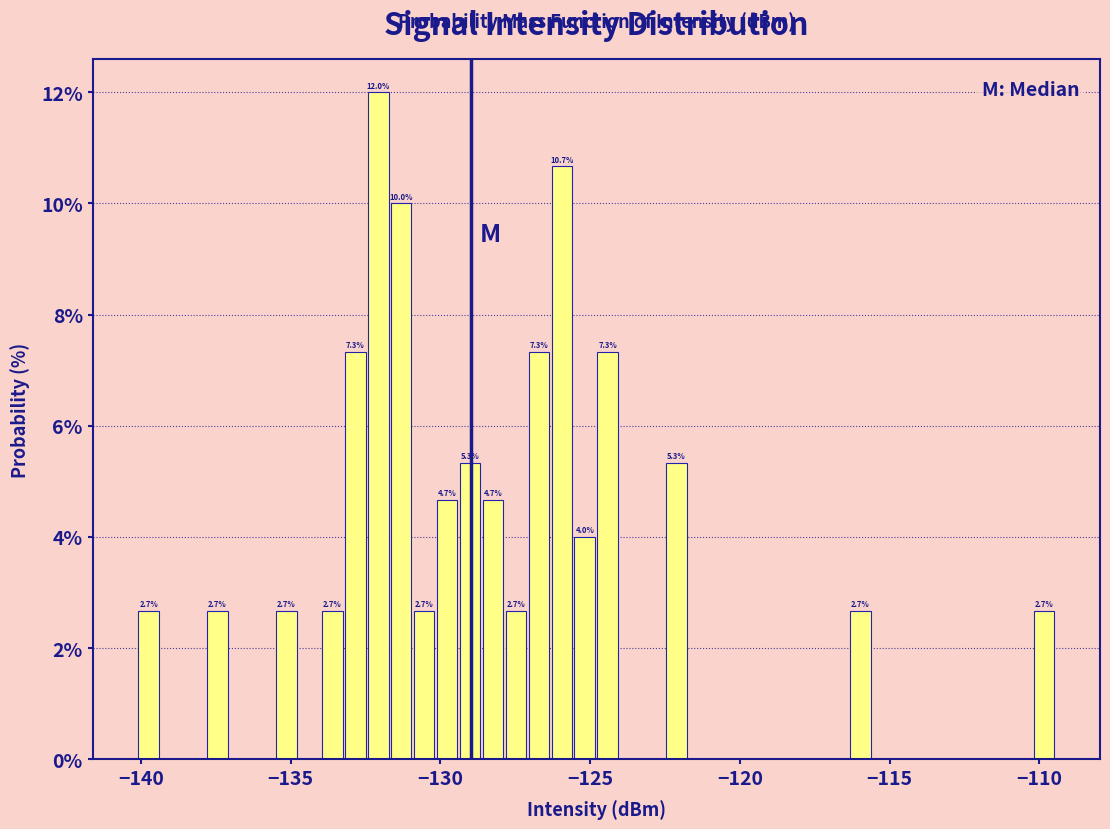

Read against the x-axis, roughly where is the centre of the tallest bar?

-132.0